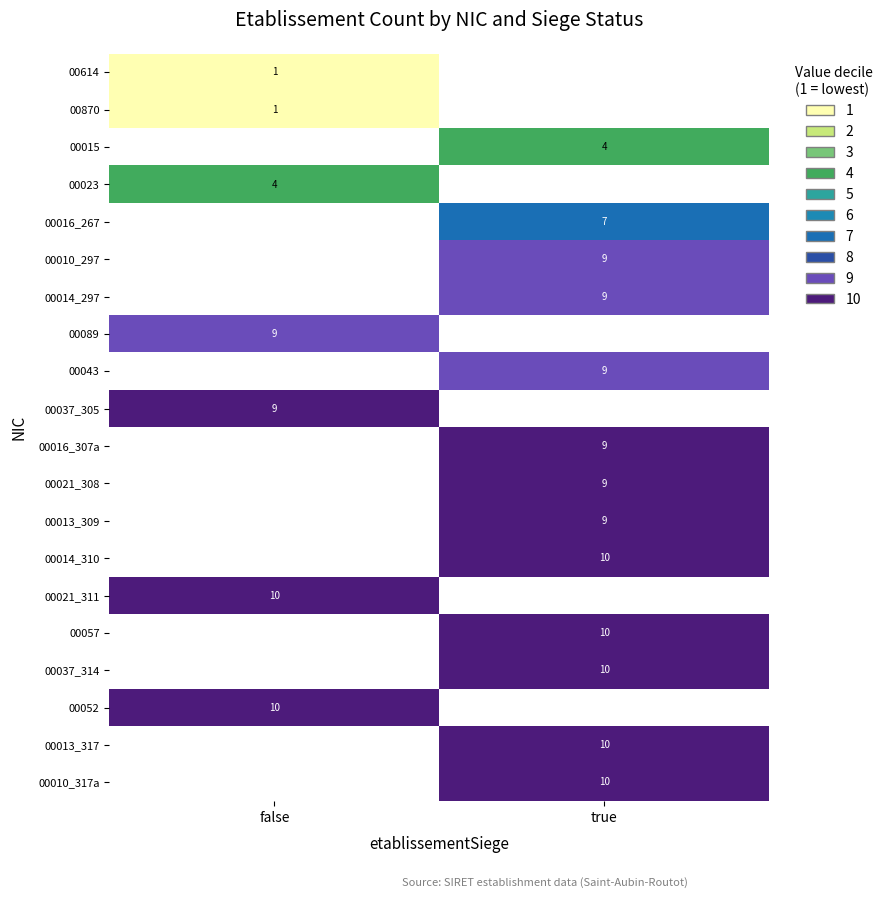

The value of 00010_297 at true is 12. True or false?

False